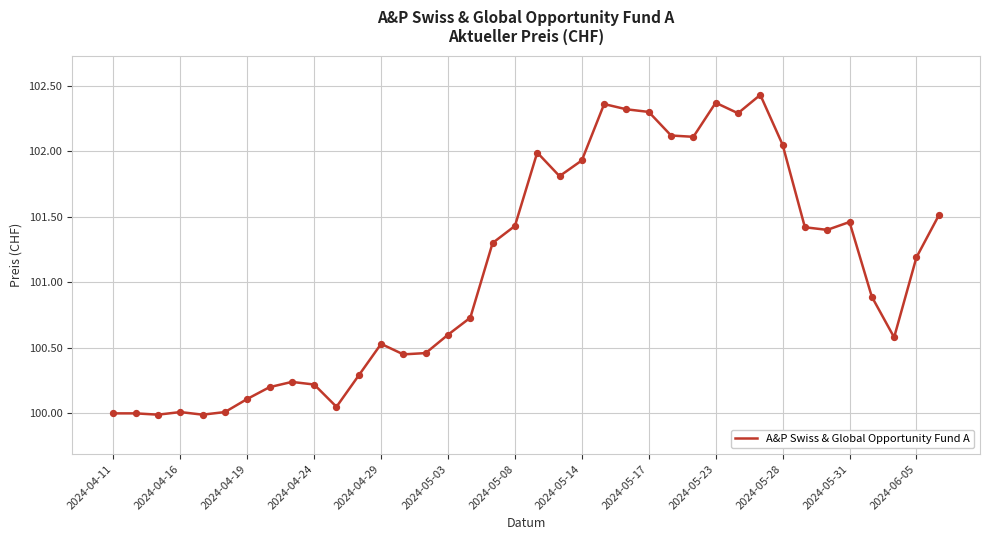

Does the chart have visible grid lines?

Yes